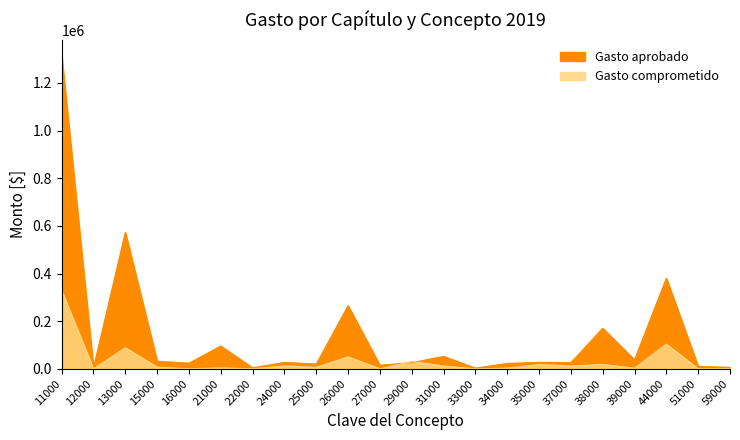

Where does the Gasto aprobado series first go above 26900?

11000